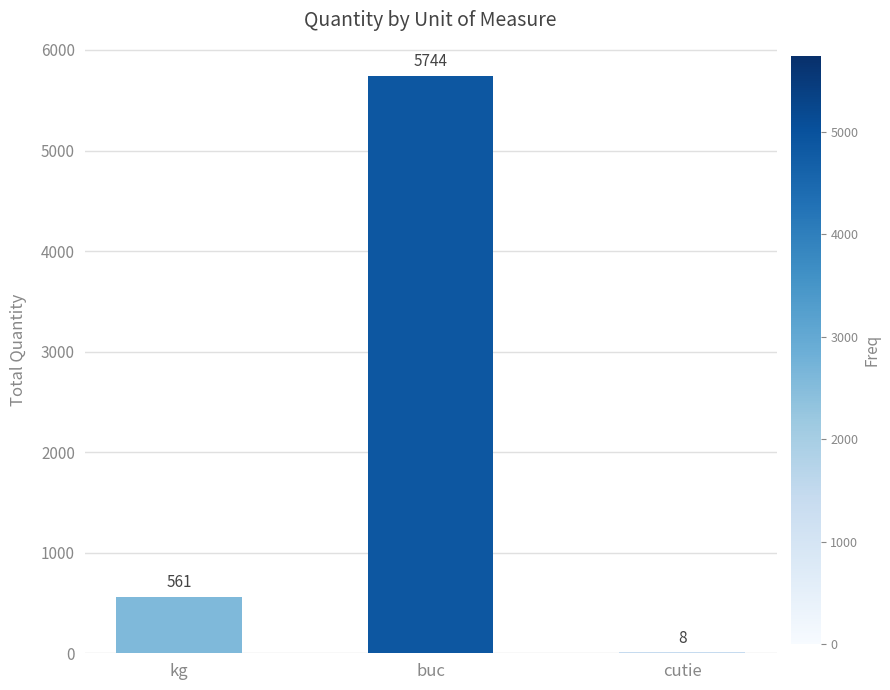

The value at kg is 561. True or false?

True